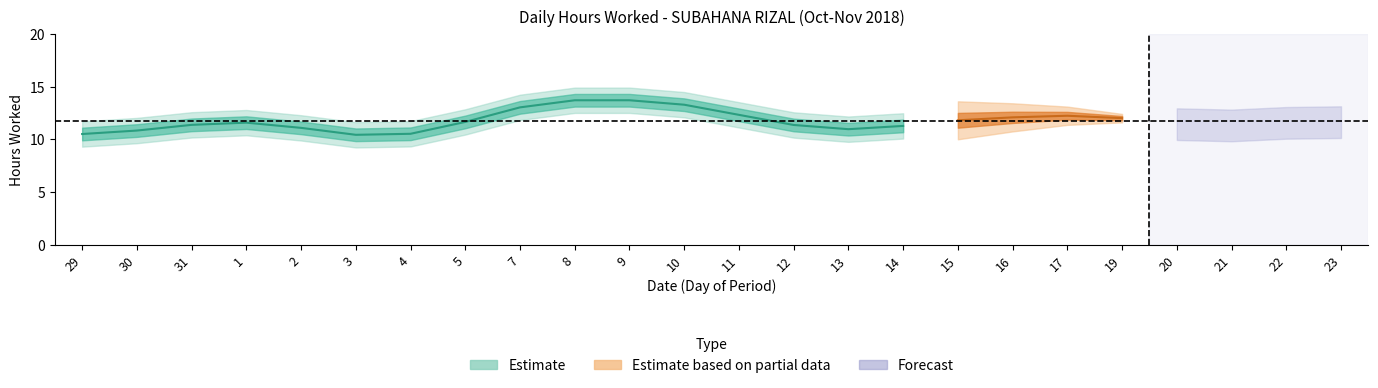

What is the sum of all values?

281.7